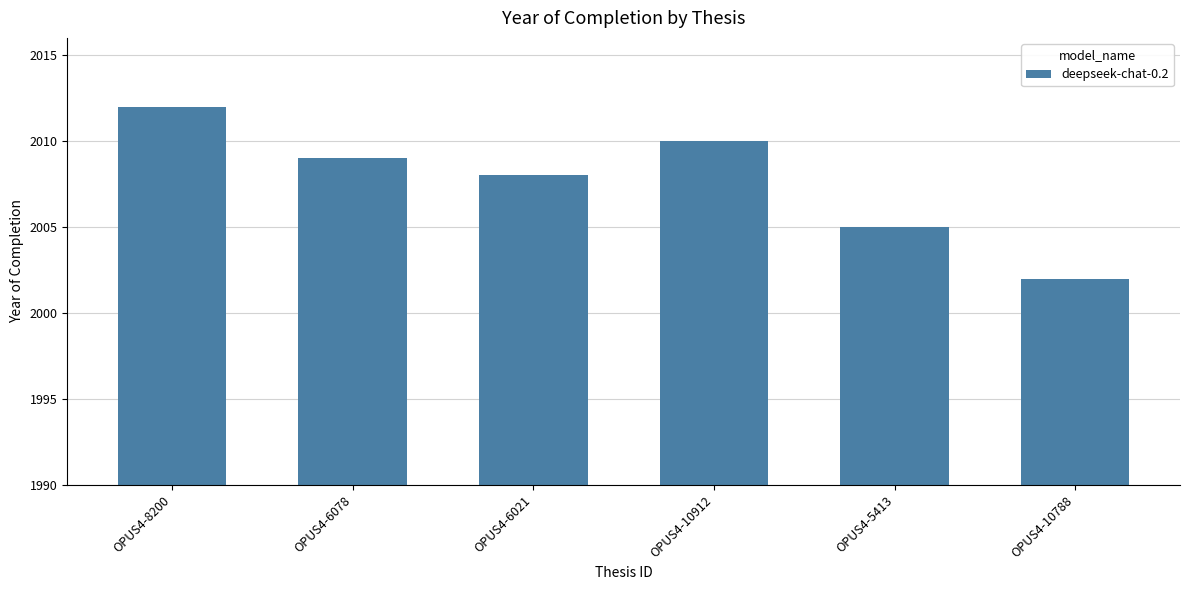

Reading left to right, extract all data points from this chart.

OPUS4-8200=2012	OPUS4-6078=2009	OPUS4-6021=2008	OPUS4-10912=2010	OPUS4-5413=2005	OPUS4-10788=2002